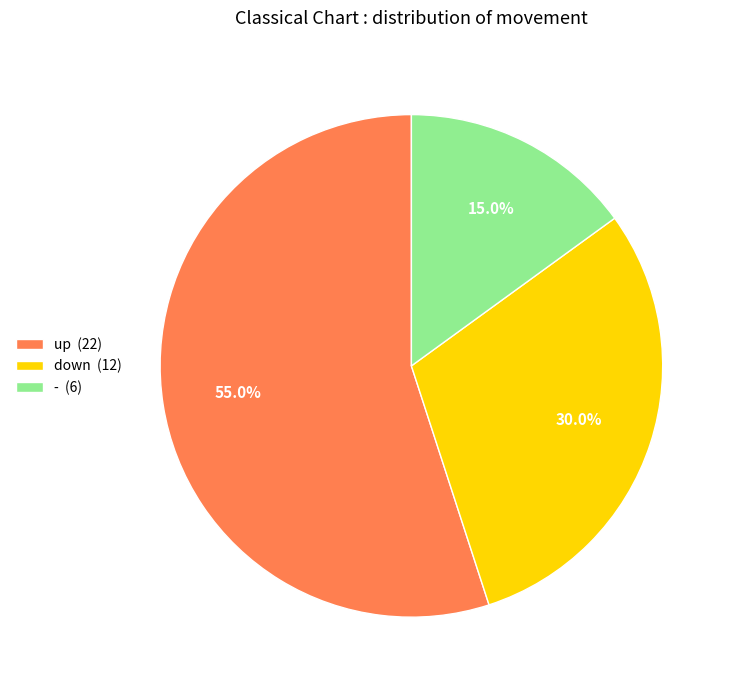

How many slices are in this pie chart?

3